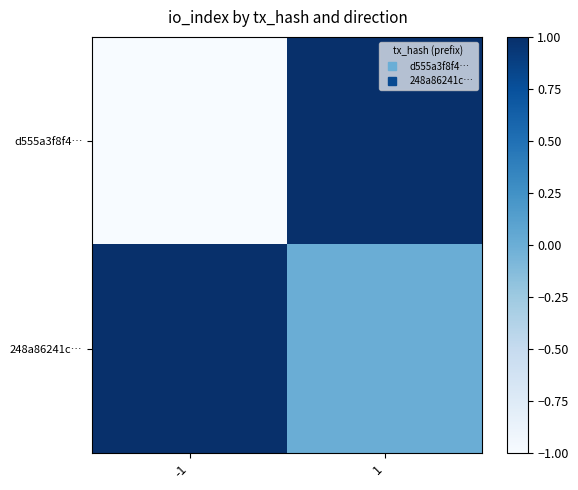

Reading left to right, list all the values displayed in this chart.

d555a3f8f4…: -1=-1	1=1
248a86241c…: -1=1	1=0